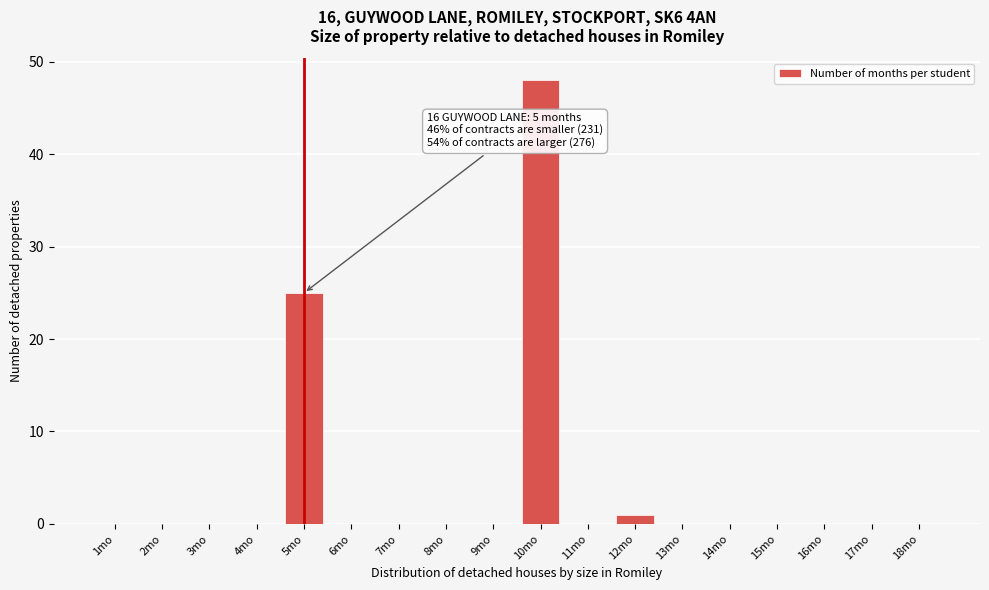

Reading right to left, what are all the values shown in this chart?

18mo=0	17mo=0	16mo=0	15mo=0	14mo=0	13mo=0	12mo=1	11mo=0	10mo=48	9mo=0	8mo=0	7mo=0	6mo=0	5mo=25	4mo=0	3mo=0	2mo=0	1mo=0